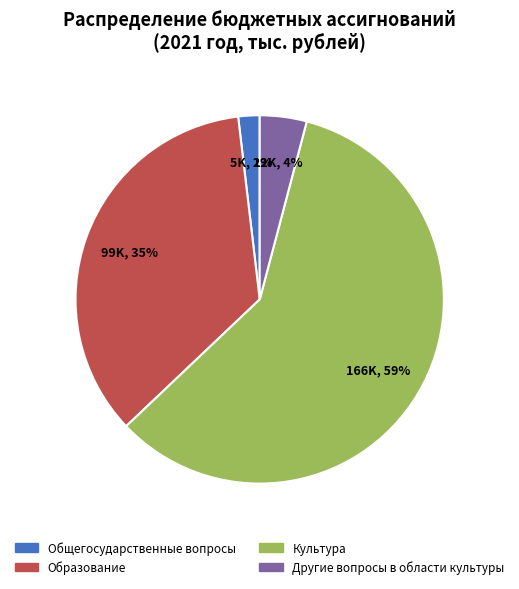

Count the number of slices in the pie.

4